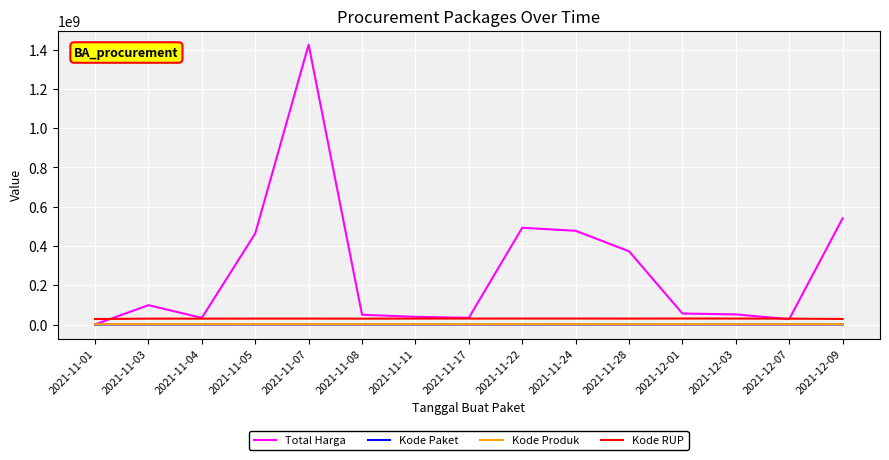

True or false: Kode Paket and Kode RUP intersect in this chart.

False